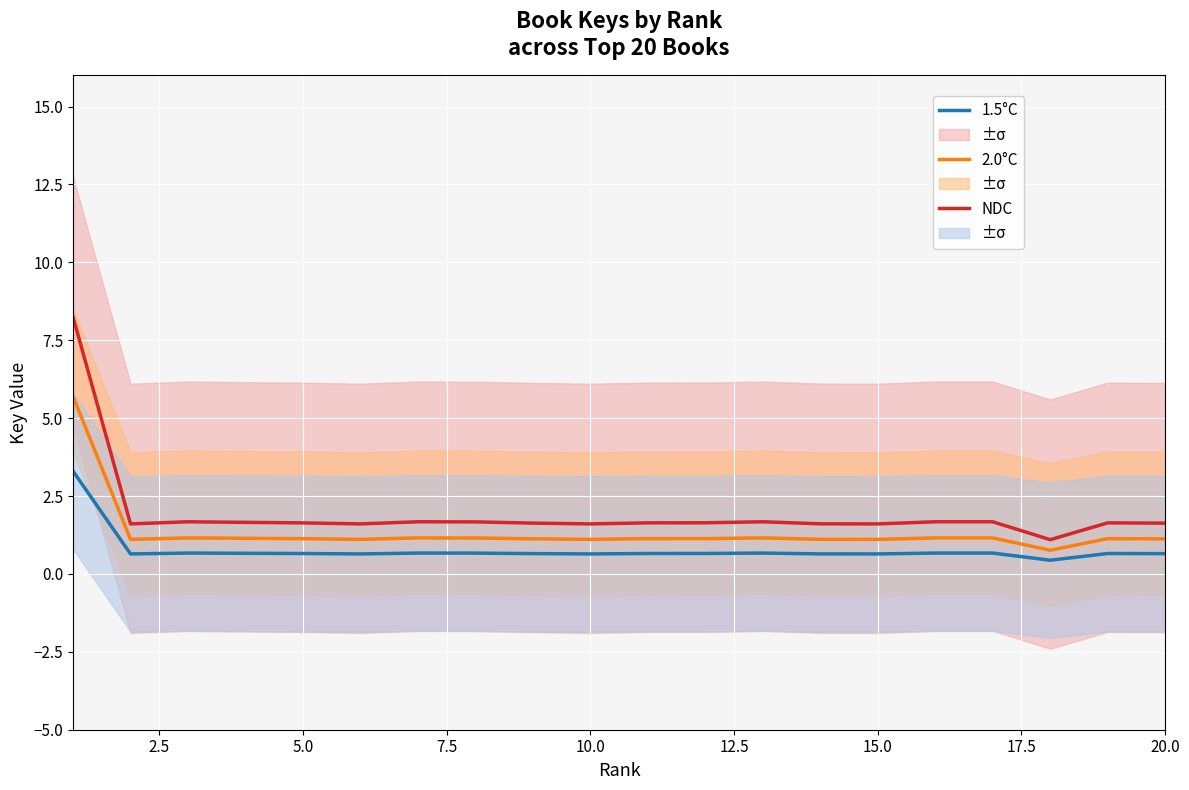

What is the total value across all series at 5.0?

3.4